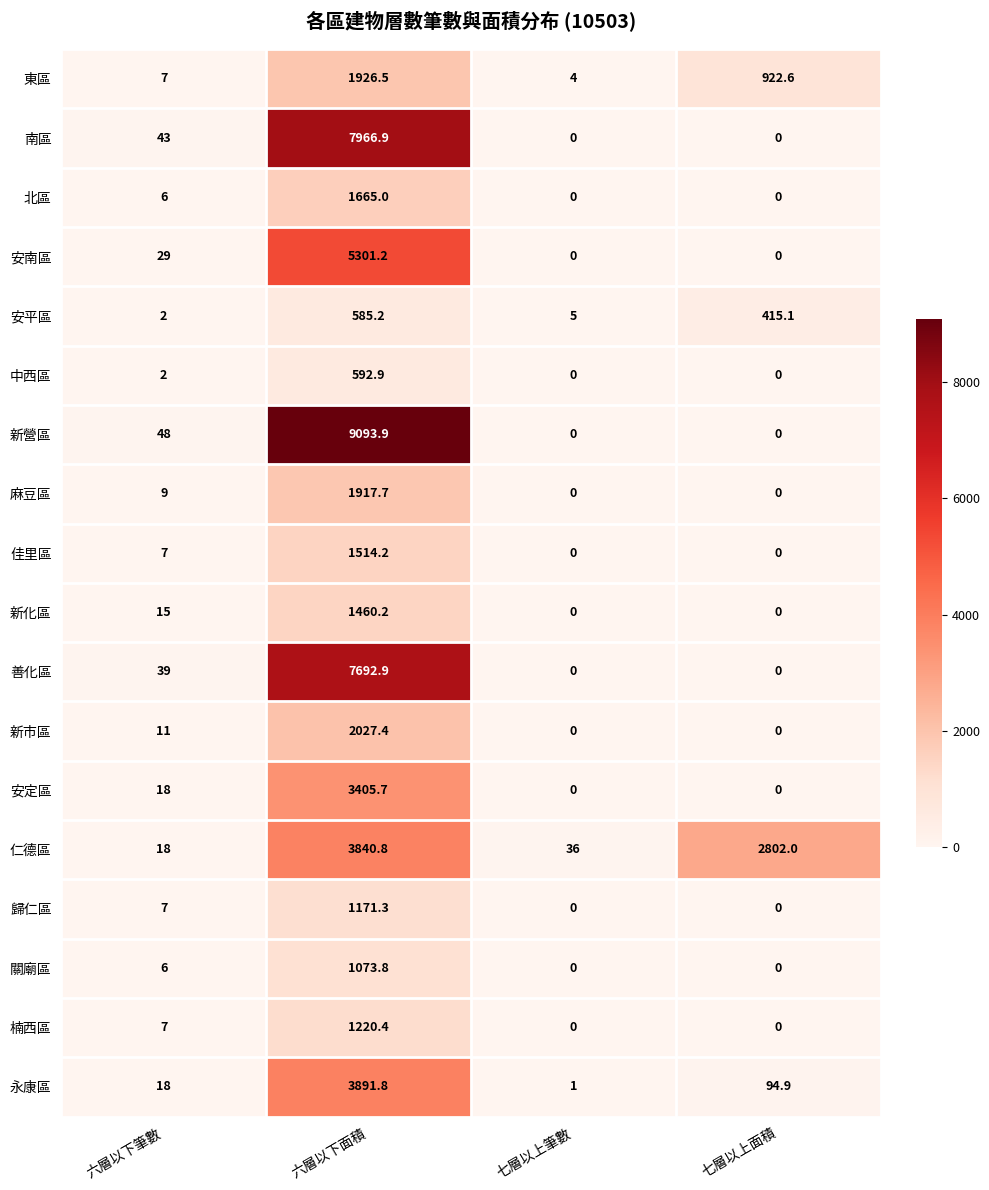

At which category is the sum across all series the highest?

六層以下面積